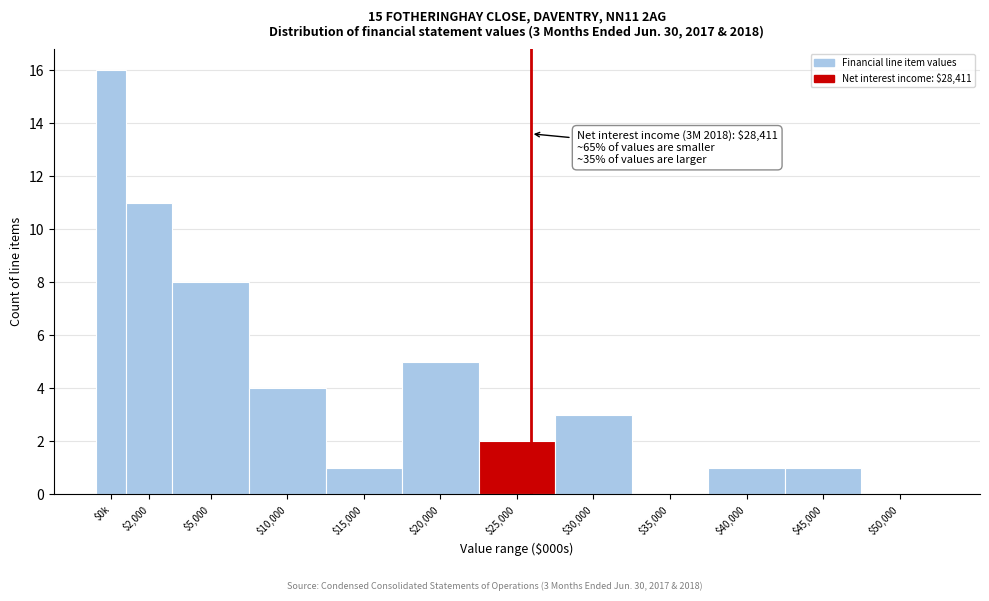

What is the greatest value displayed?

16